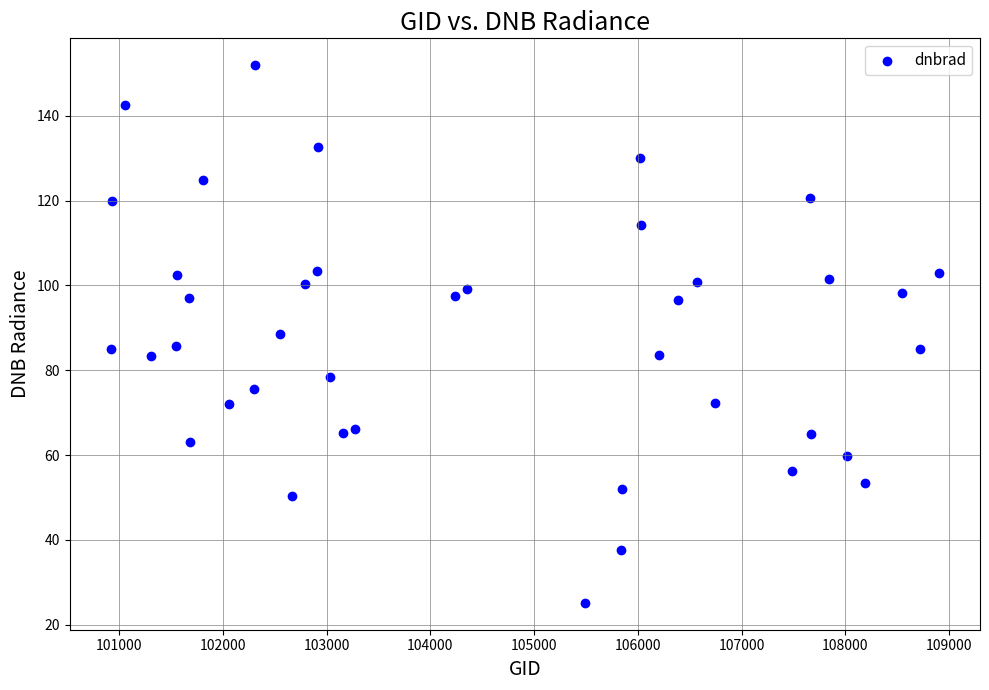

What is the range of X values (max minus min)?

7977.0